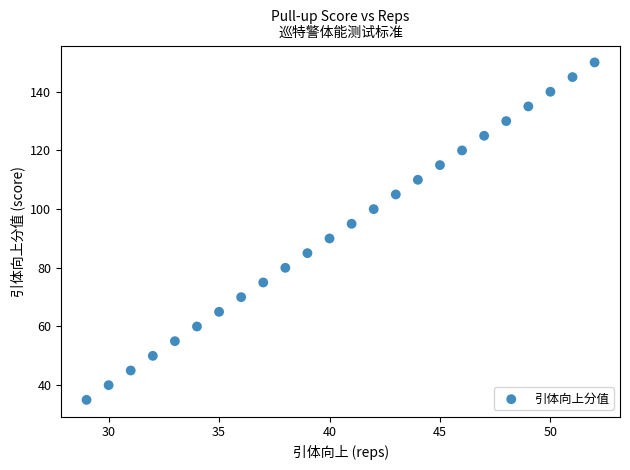

What is the range of X values (max minus min)?

23